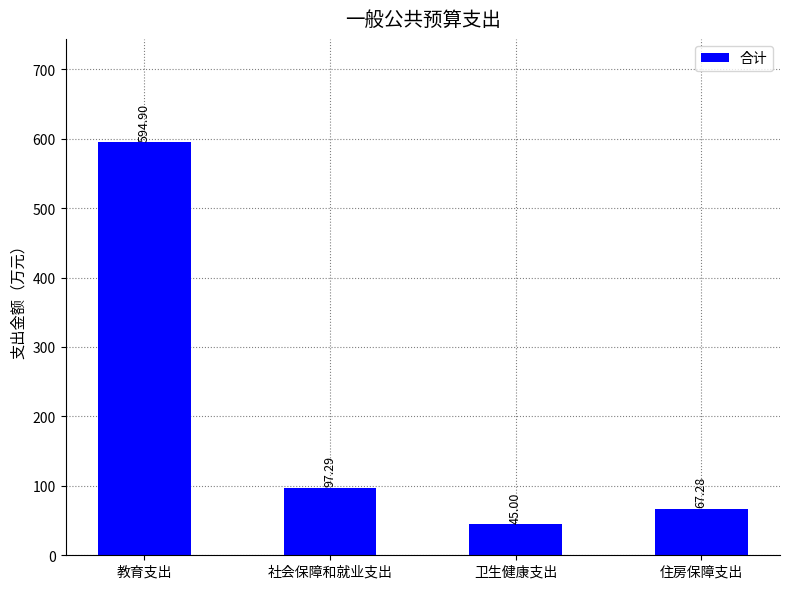

Reading left to right, extract all data points from this chart.

教育支出=594.9	社会保障和就业支出=97.3	卫生健康支出=45.0	住房保障支出=67.3